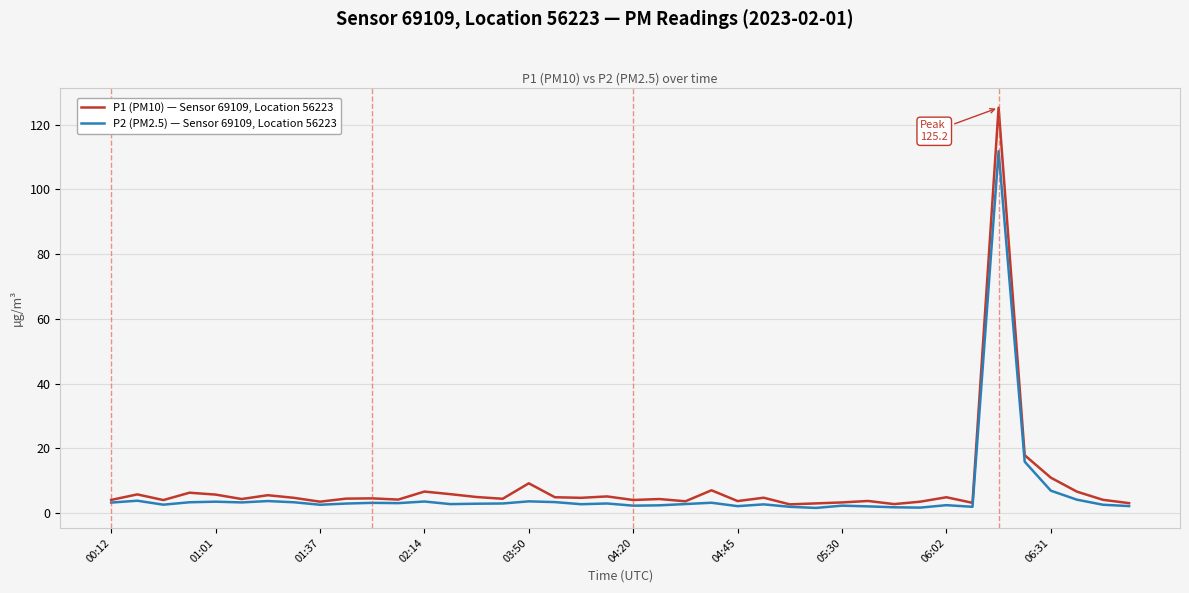

Rank the series by their maximum value, from lowest to highest.

P2 (PM2.5) — Sensor 69109, Location 56223, P1 (PM10) — Sensor 69109, Location 56223